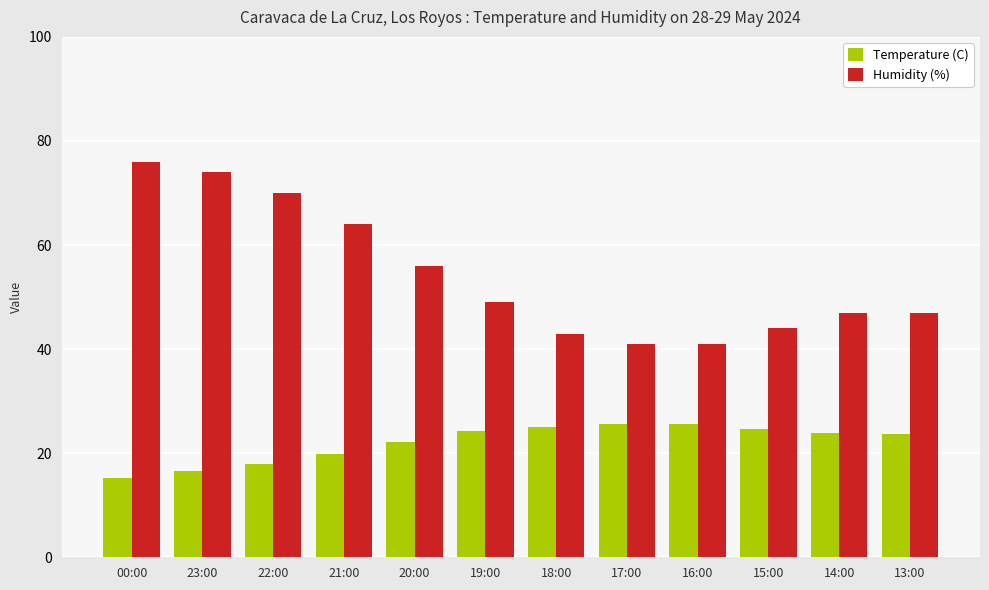

What is the sum of the Humidity (%) values at 00:00 and 15:00?

120.0